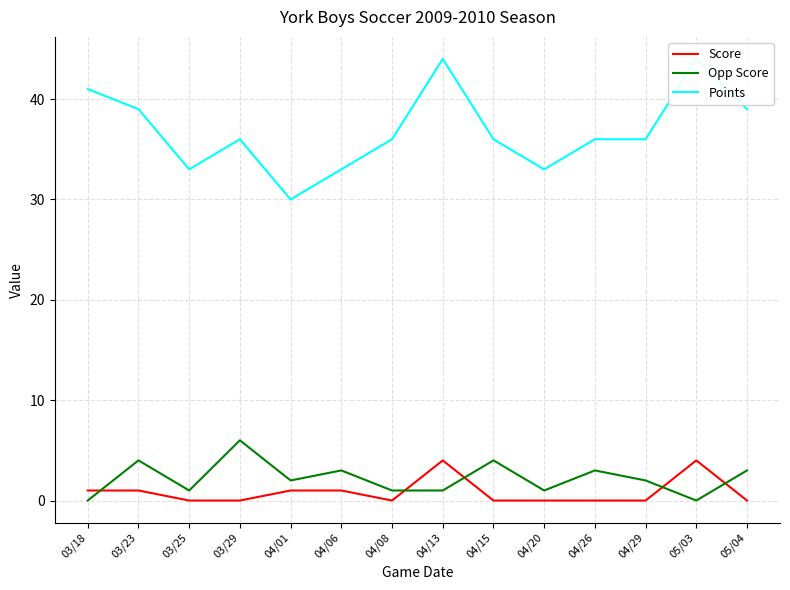

Between 05/03 and 05/04, which is larger?

05/03